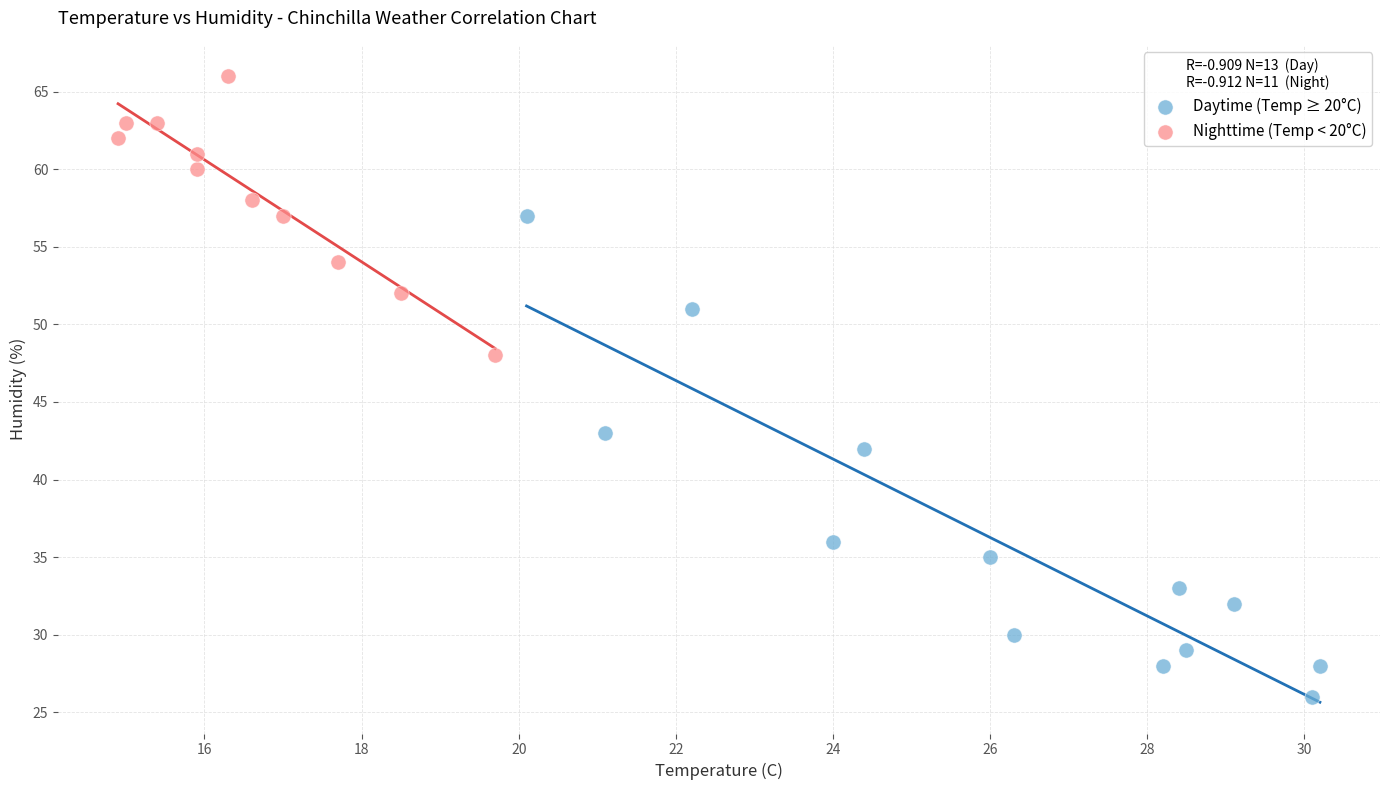

Which series contains the highest Y value?

Nighttime (Temp < 20°C)